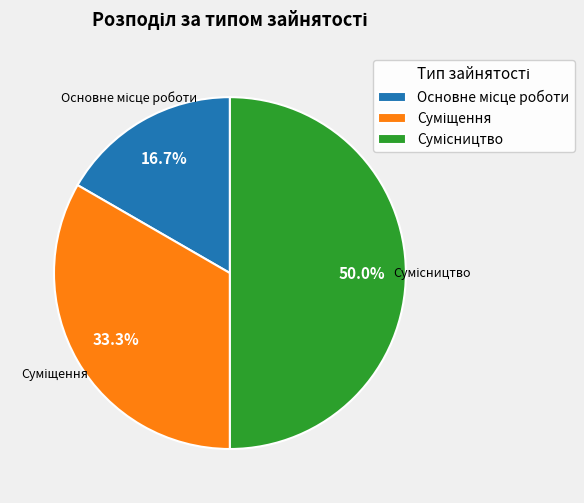

How many slices are in this pie chart?

3